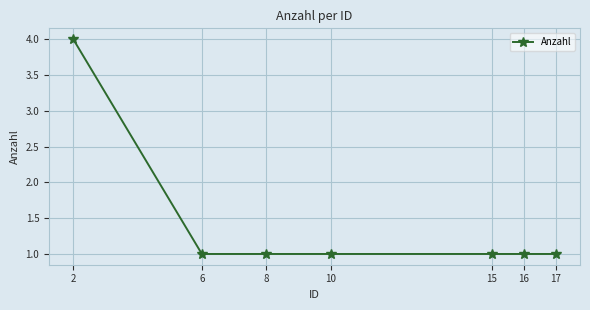

Is it true that the value at 8 is 1?

True